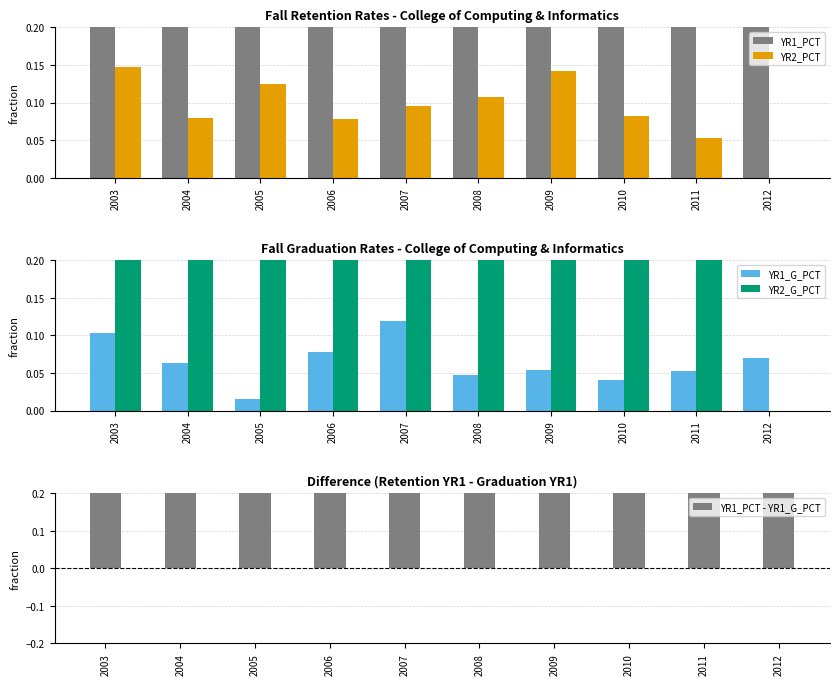

Reading left to right, what are all the values shown in this chart?

YR1_PCT: 2003=0.7	2004=0.8	2005=0.9	2006=0.8	2007=0.8	2008=0.8	2009=0.8	2010=0.9	2011=0.9	2012=0.8
YR2_PCT: 2003=0.1	2004=0.1	2005=0.1	2006=0.1	2007=0.1	2008=0.1	2009=0.1	2010=0.1	2011=0.1	2012=0.0
YR1_G_PCT: 2003=0.1	2004=0.1	2005=0.0	2006=0.1	2007=0.1	2008=0.0	2009=0.1	2010=0.0	2011=0.1	2012=0.1
YR2_G_PCT: 2003=0.6	2004=0.7	2005=0.7	2006=0.8	2007=0.8	2008=0.7	2009=0.7	2010=0.9	2011=0.7	2012=0.0
YR1_PCT - YR1_G_PCT: 2003=0.6	2004=0.7	2005=0.8	2006=0.7	2007=0.6	2008=0.7	2009=0.7	2010=0.8	2011=0.8	2012=0.8